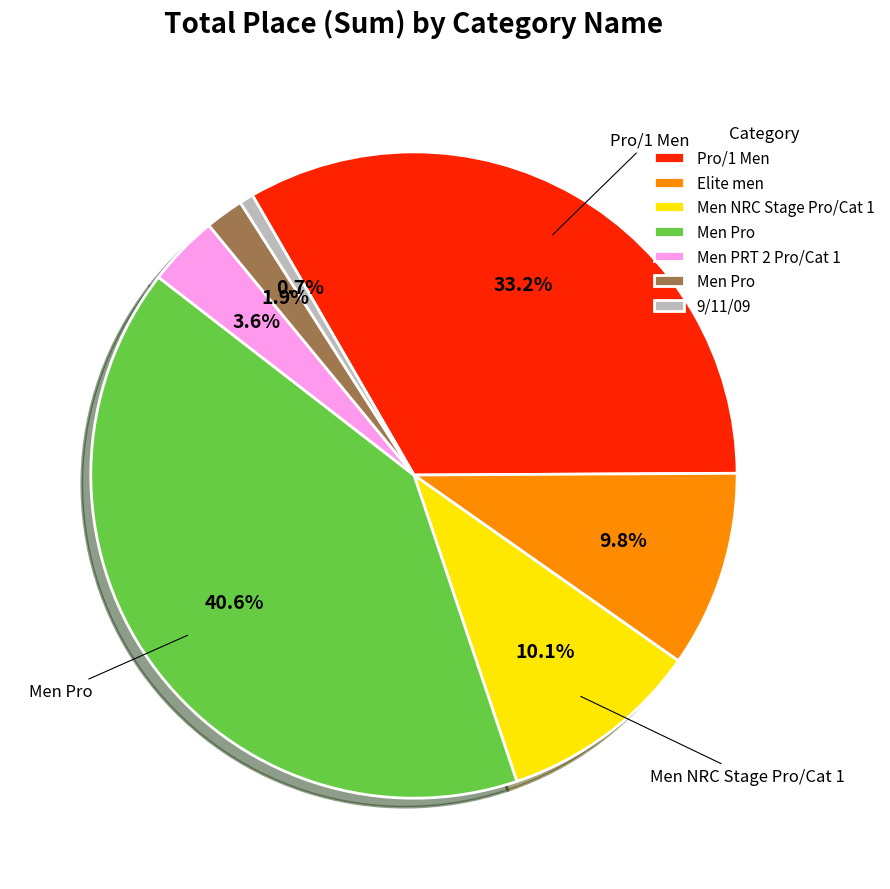

Is there any slice that represents more than half of the pie?

No